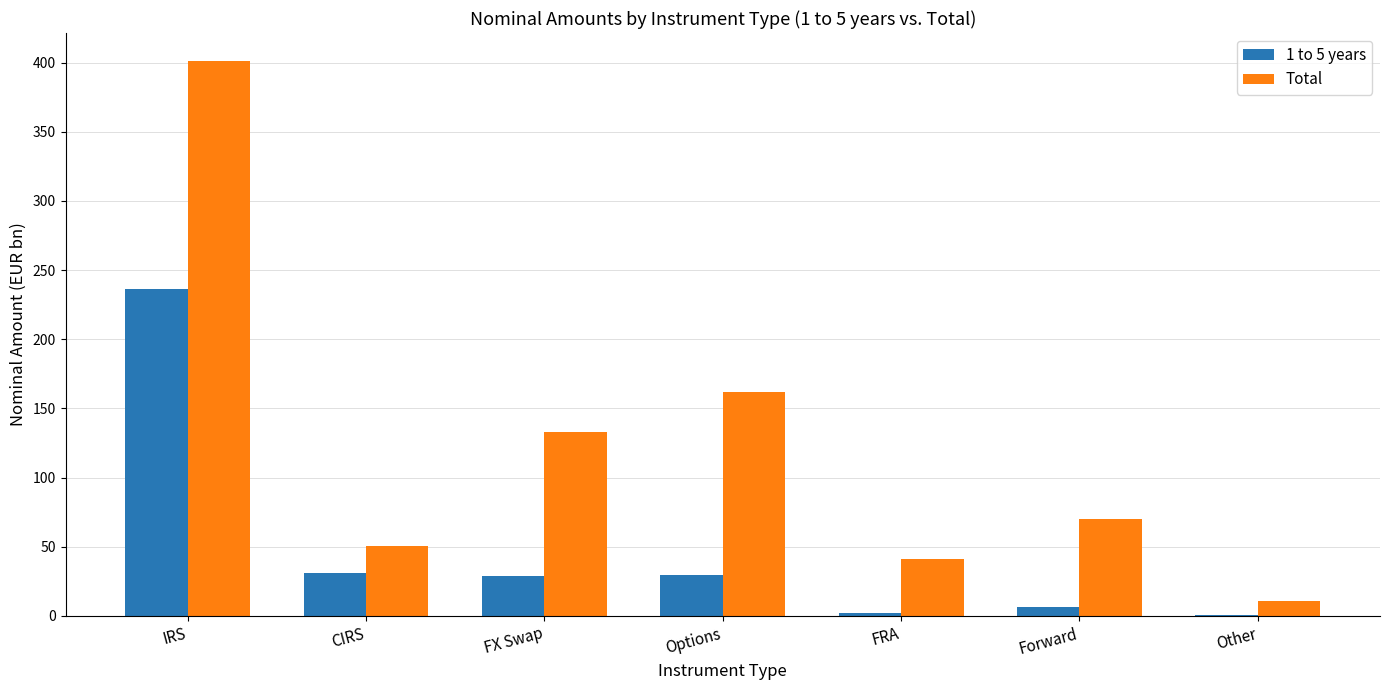

What is the spread (max minus min) of values at CIRS?

19.2